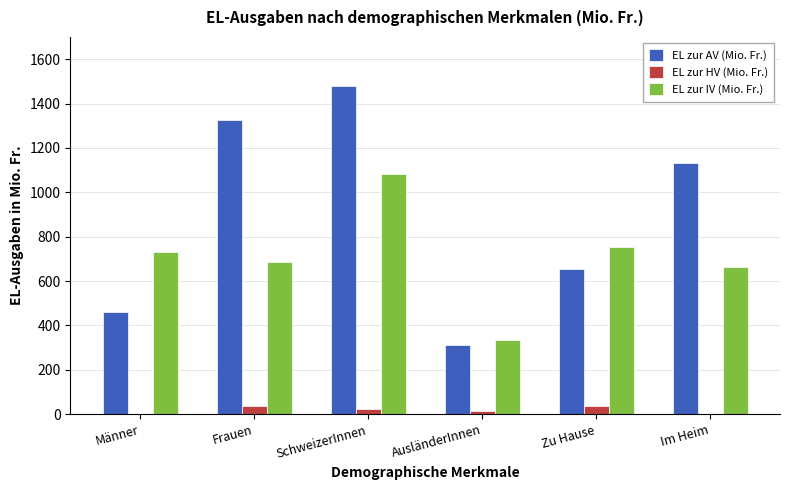

What is the maximum value for EL zur IV (Mio. Fr.)?

1084.0